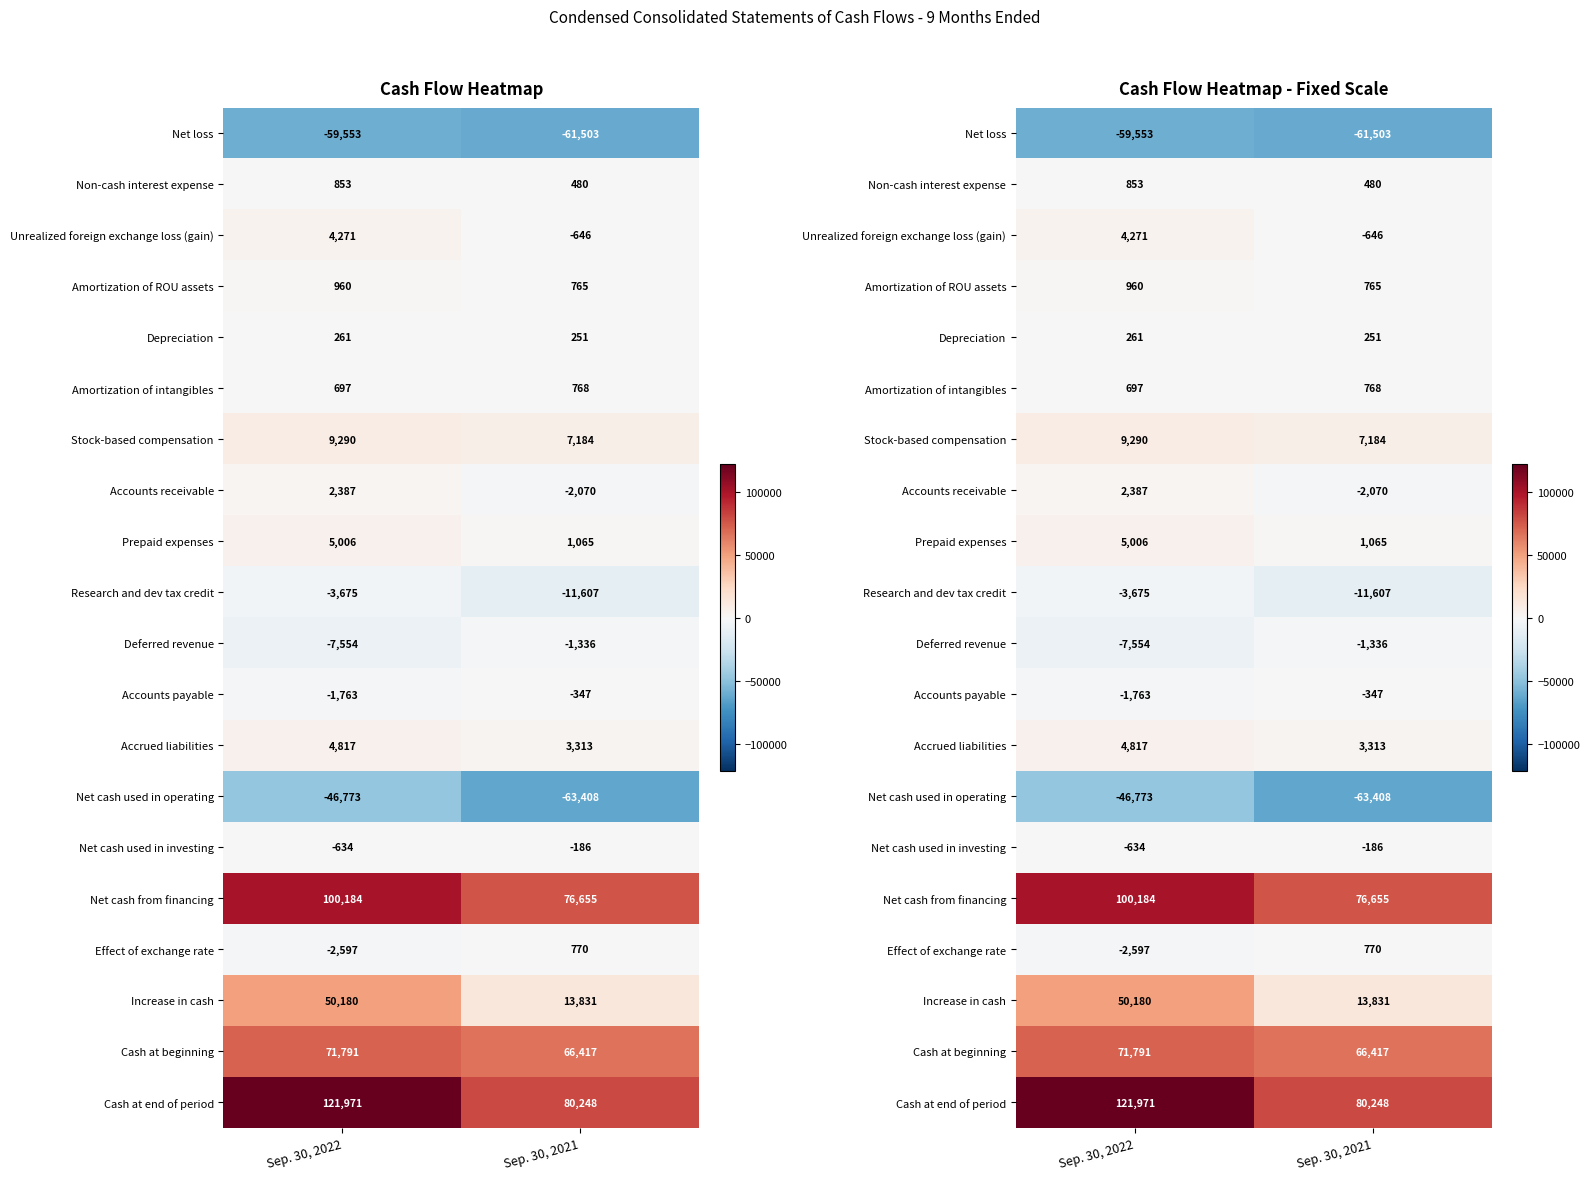

What is the average value of the Net cash used in investing series?

-410